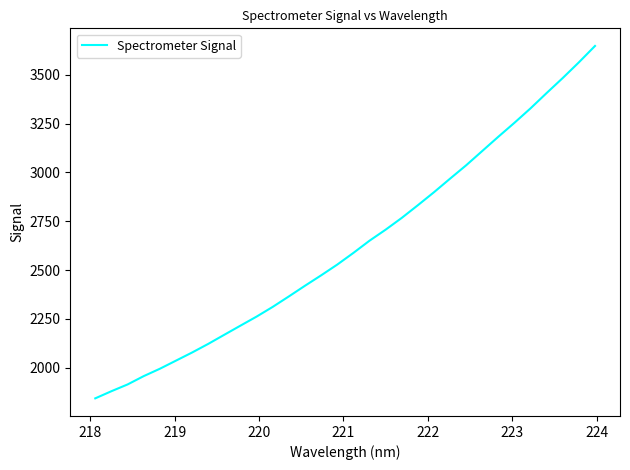

What is the difference between the maximum and minimum values?

1805.1